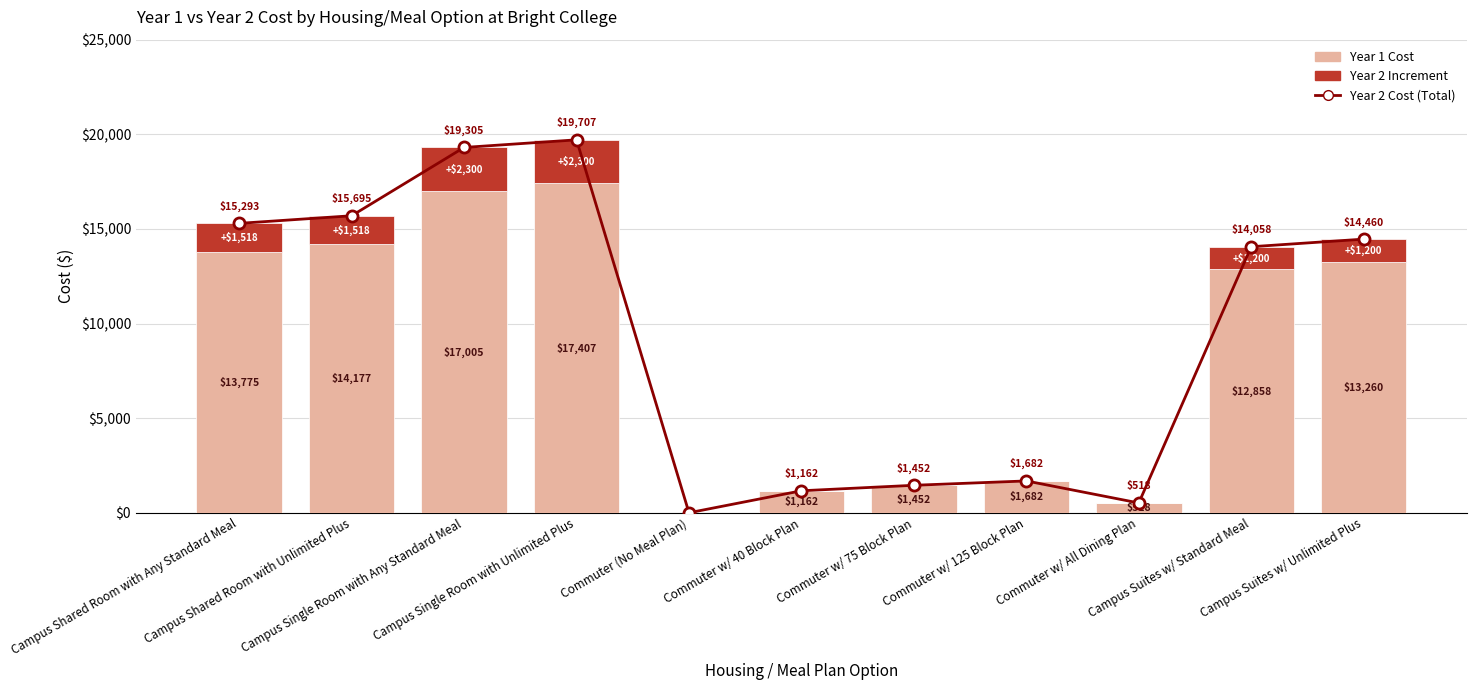

What is the label of the 11th bar from the right?

Campus Shared Room with Any Standard Meal